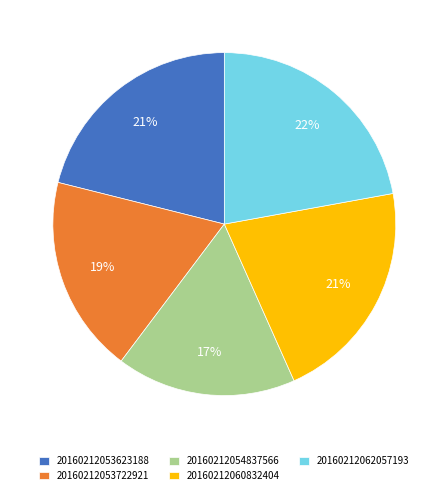

Do 20160212053623188 and 20160212062057193 together represent more than half of the pie?

No